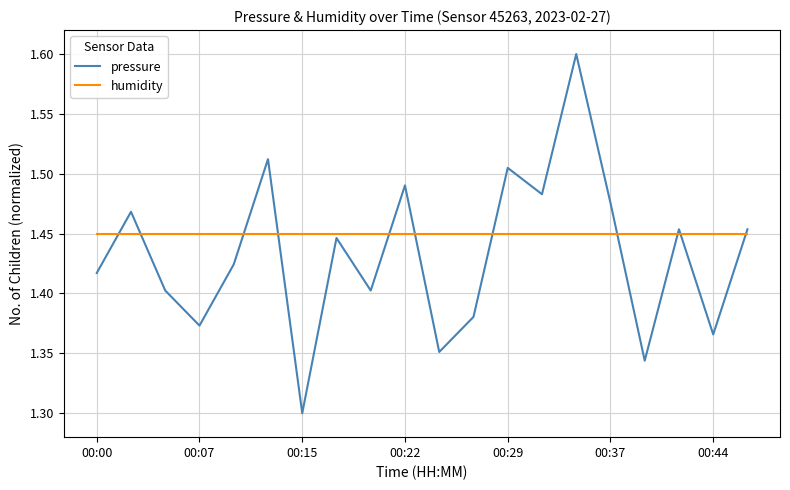

Rank the series by their average value, from highest to lowest.

humidity, pressure